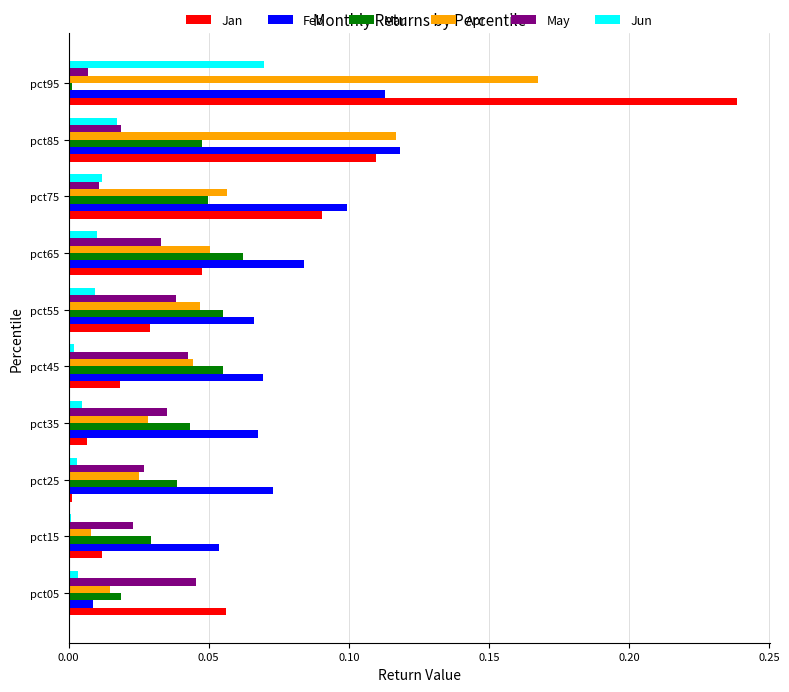

Which series has the largest total across all categories?

Feb